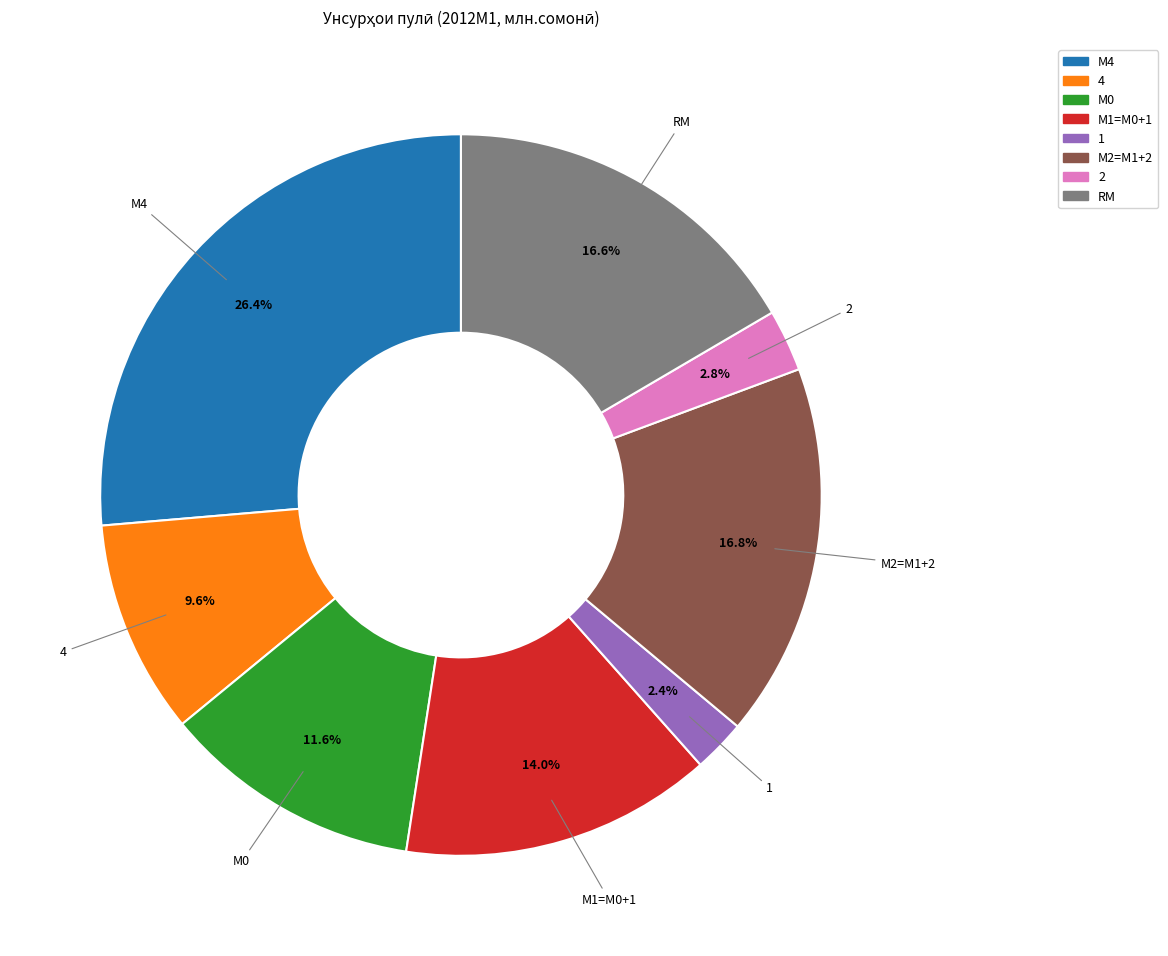

True or false: 4 accounts for 1% of the total.

False